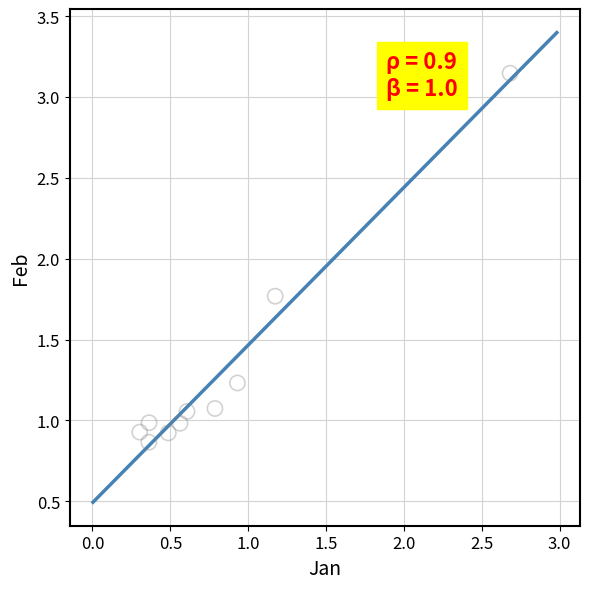

What Y value in the scatter plot is closest to 2?

1.8